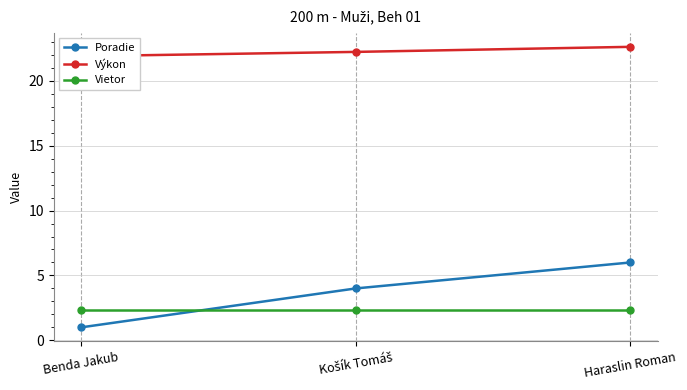

What is the label of the 2nd point from the left?

Košík Tomáš